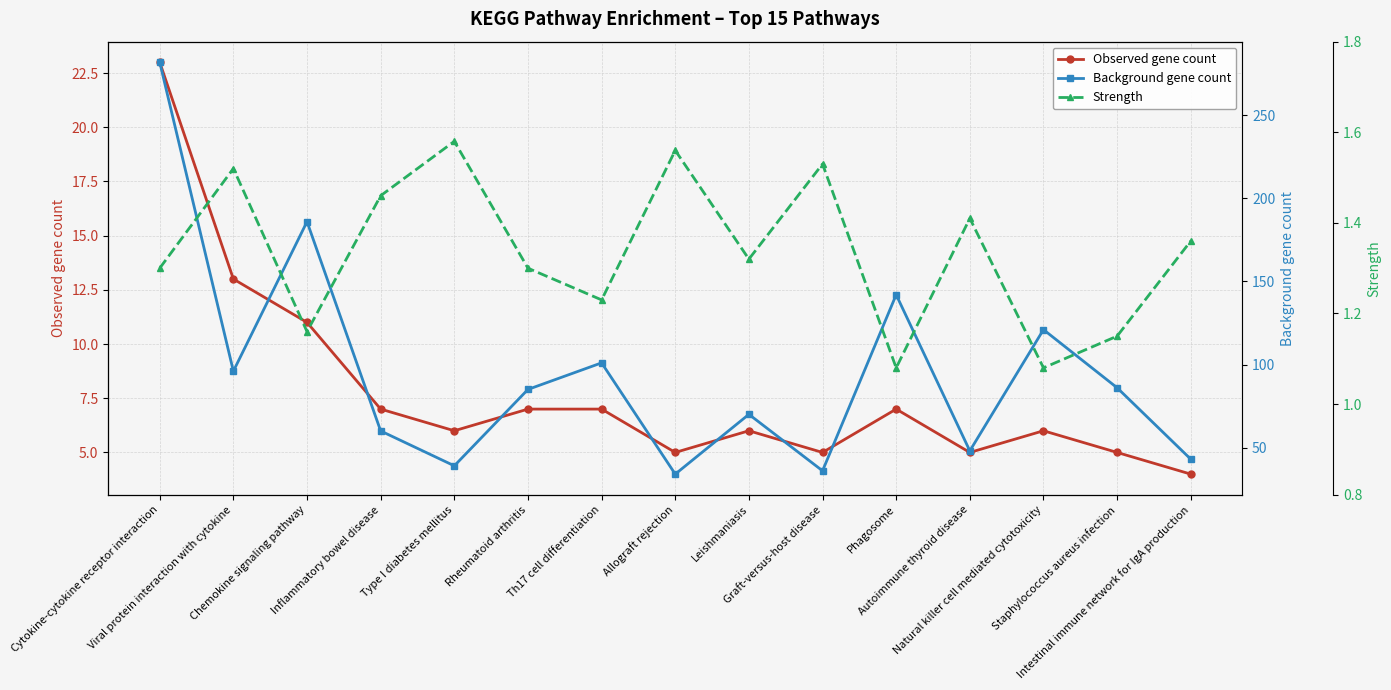

What is the difference between the Observed gene count values at Inflammatory bowel disease and Leishmaniasis?

1